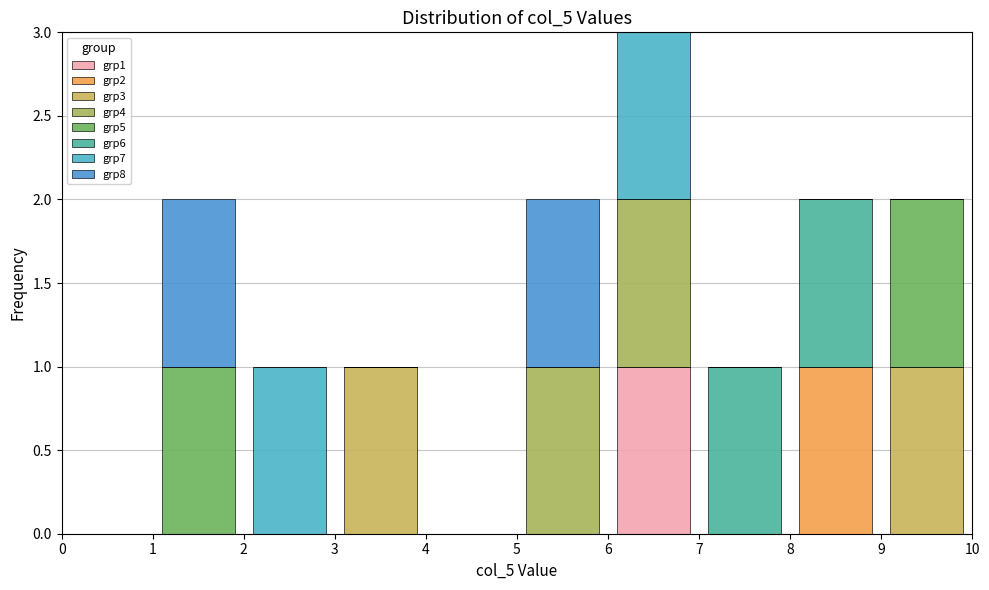

Reading left to right, transcribe this chart: for each stacked bar, give the range it covers on the x-axis and its total height. The values are not printed on the chart, so give them approximately, as read against the axis.

0 to 1: 0
1 to 2: 2
2 to 3: 1
3 to 4: 1
4 to 5: 0
5 to 6: 2
6 to 7: 3
7 to 8: 1
8 to 9: 2
9 to 10: 2